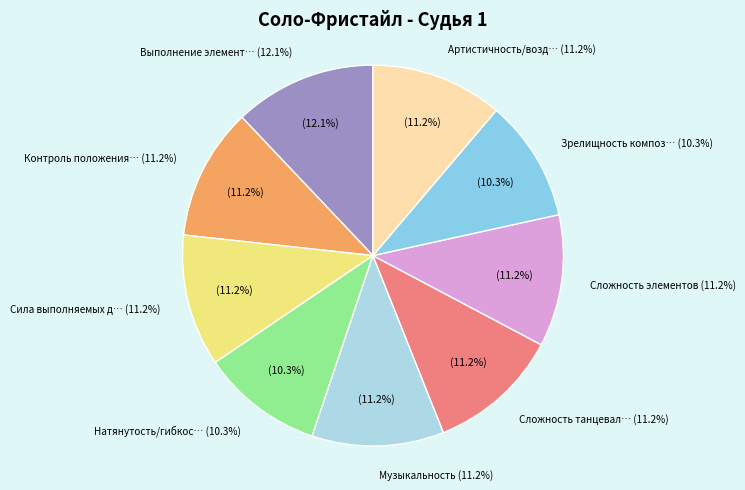

To the nearest percent, what is the combined percentage of Сила выполняемых движений and Сложность элементов?

22%